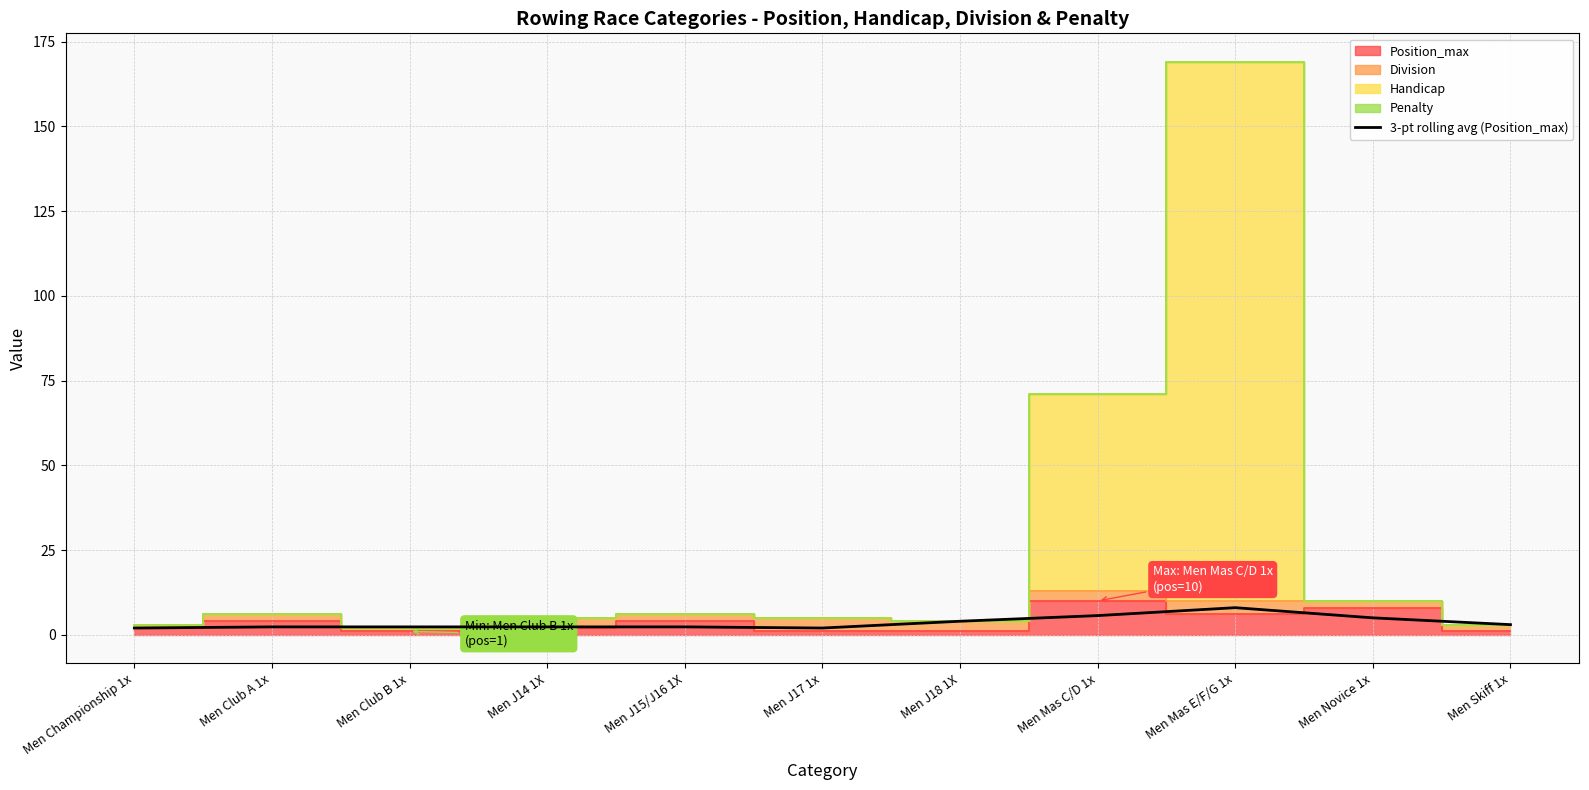

How many points are higher than both their immediate neighbors (excluding endpoints)?

3